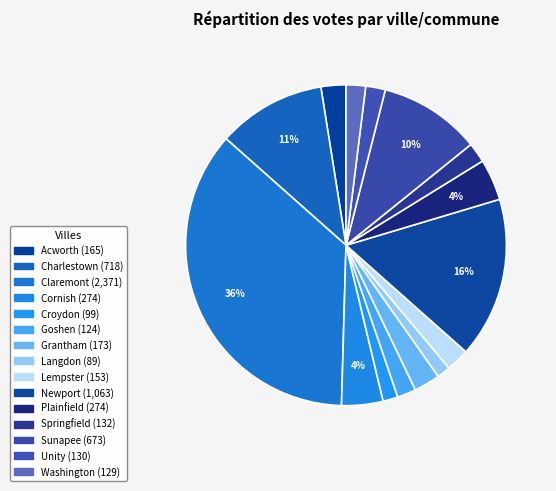

To the nearest percent, what is the combined percentage of Lempster and Plainfield?

7%